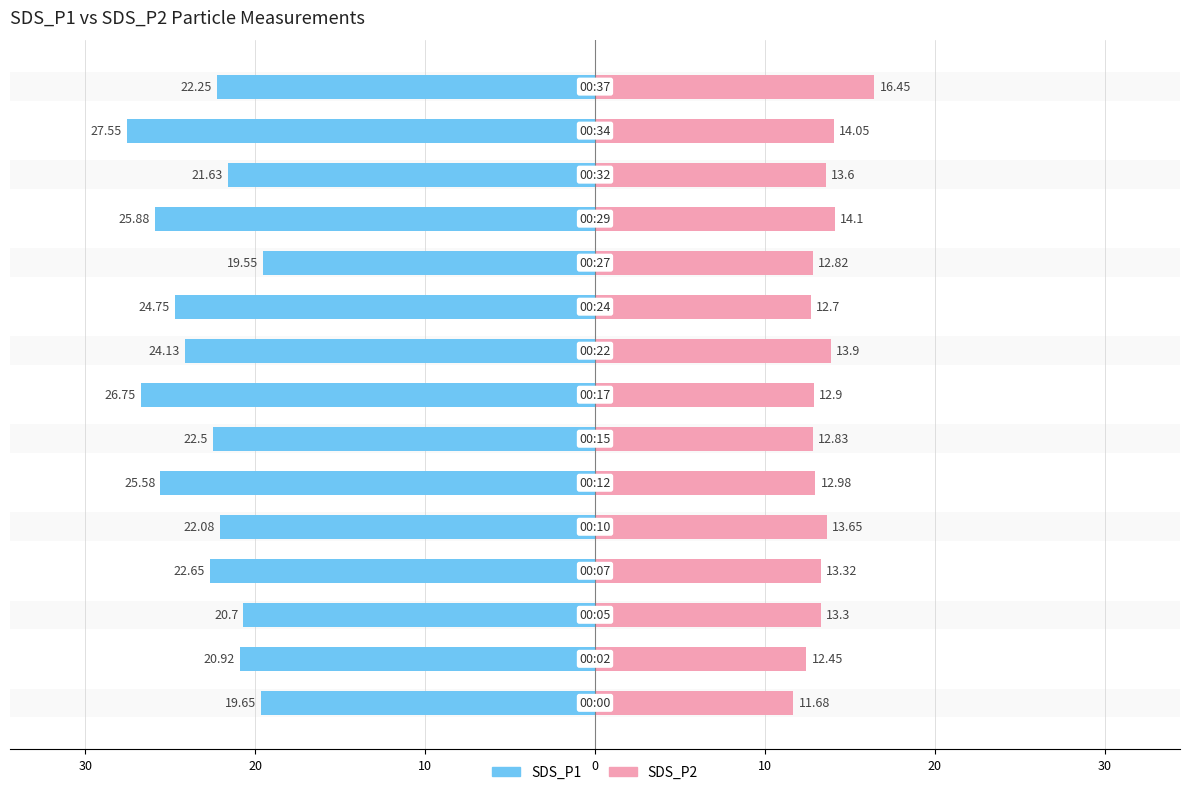

How many values in the SDS_P1 series are below -22?

10